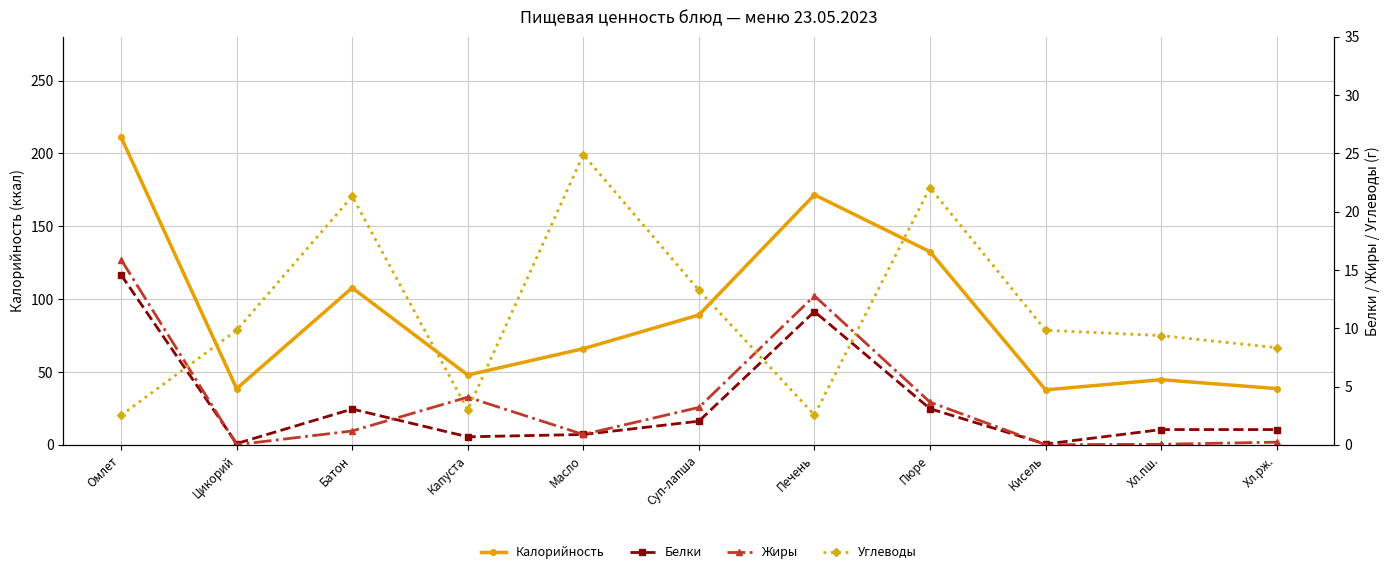

What is the sum of all Калорийность values?

986.5